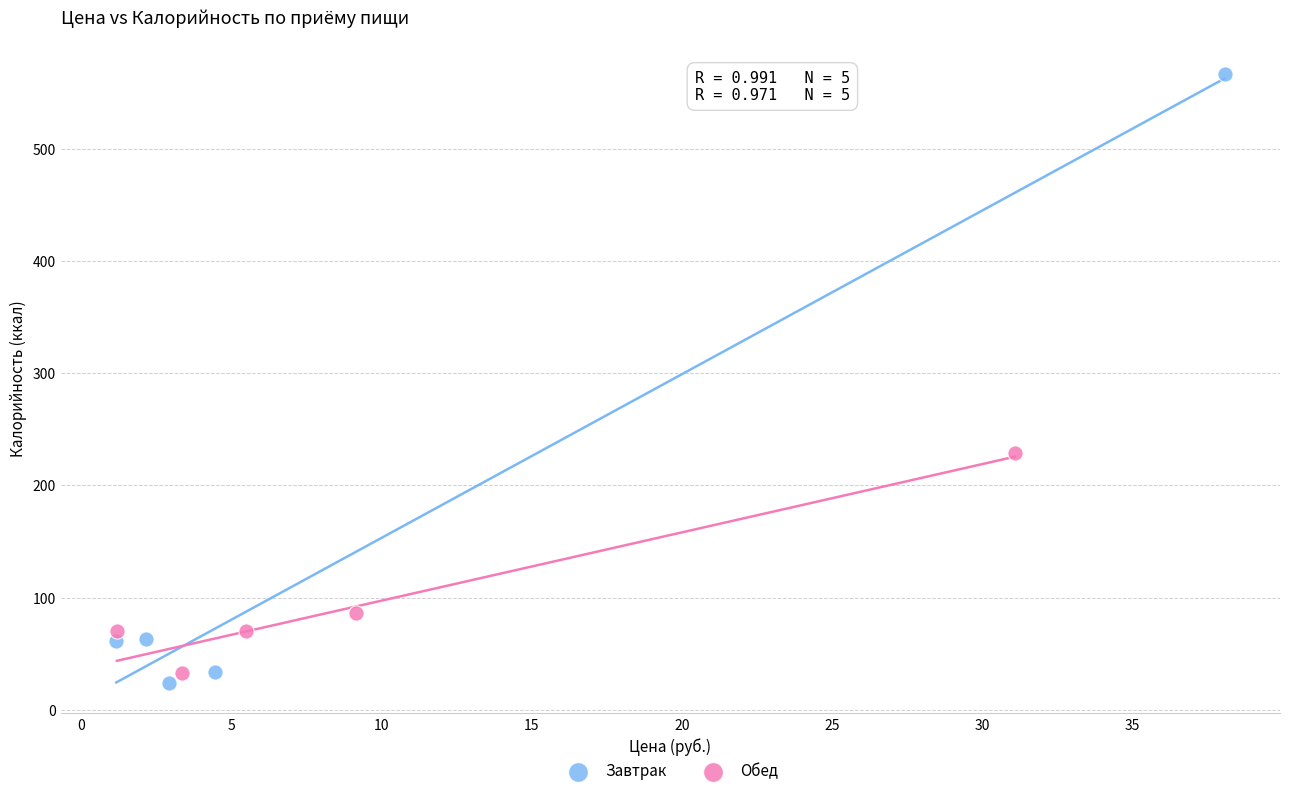

Which series contains the highest Y value?

Завтрак